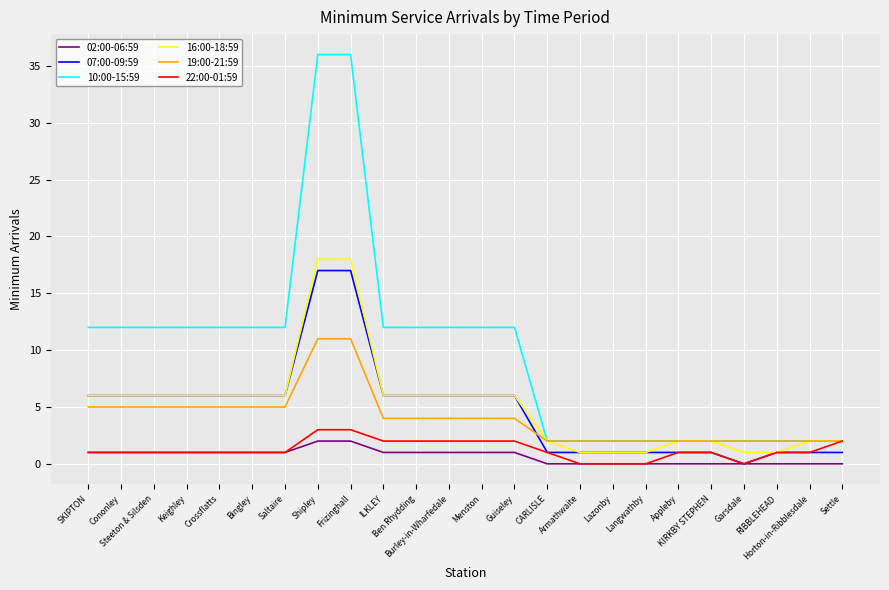

Which series has the largest total across all categories?

10:00-15:59